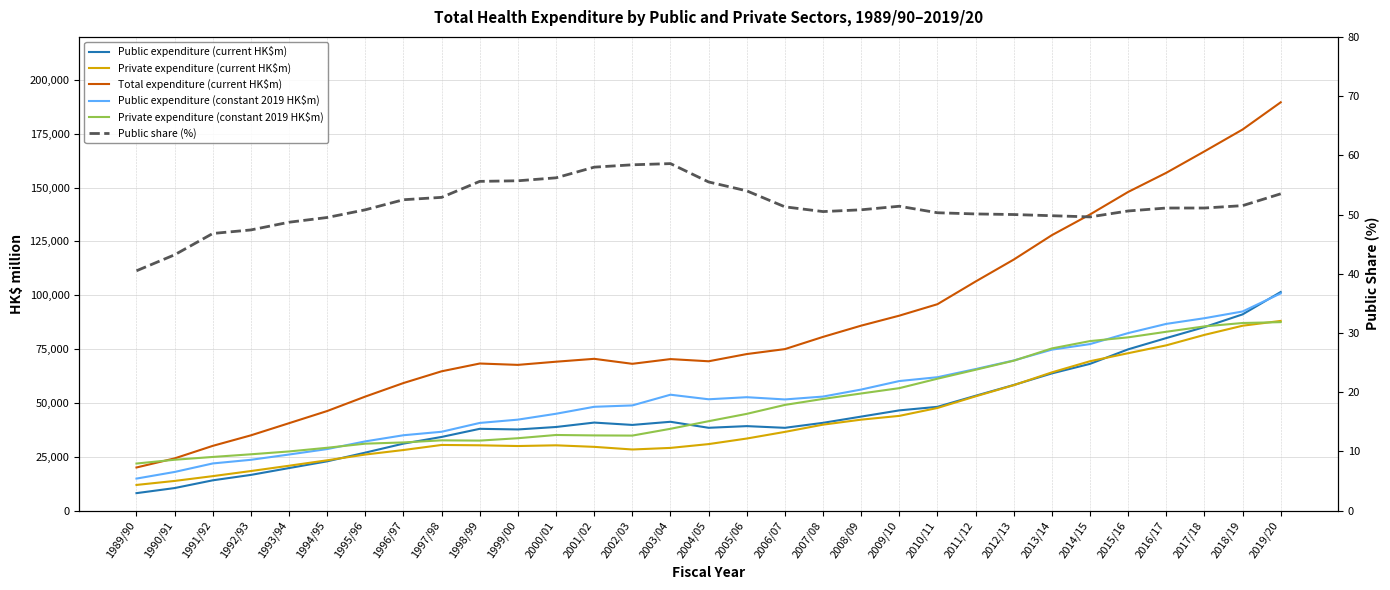

What is the greatest value displayed?

189624.0